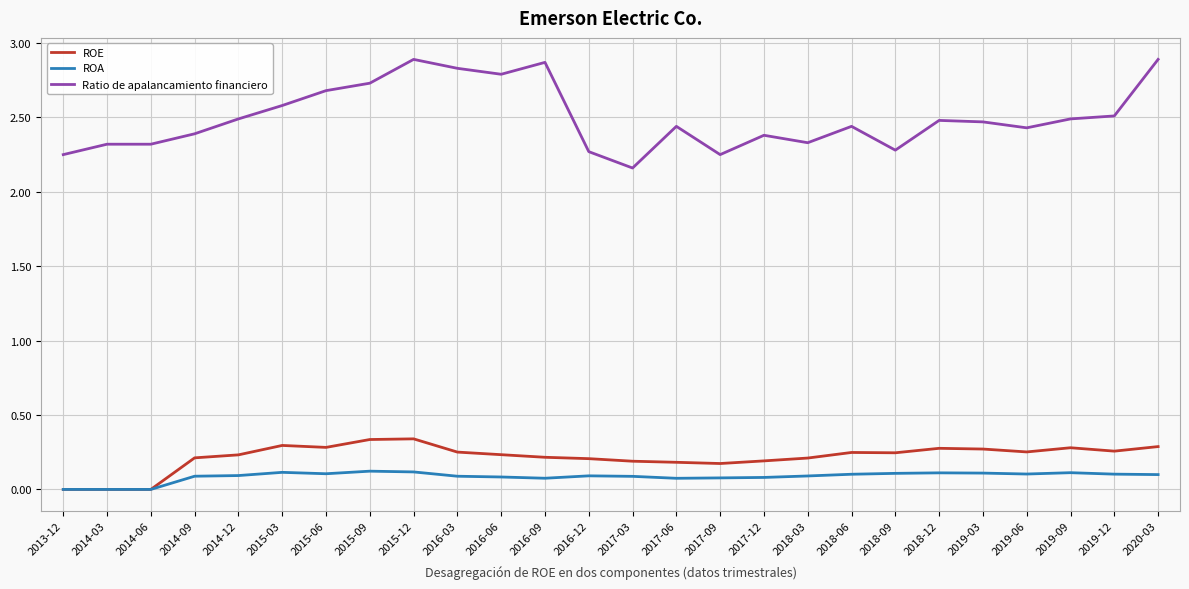

Is it true that ROA equals 0.1 at 2016-12?

True